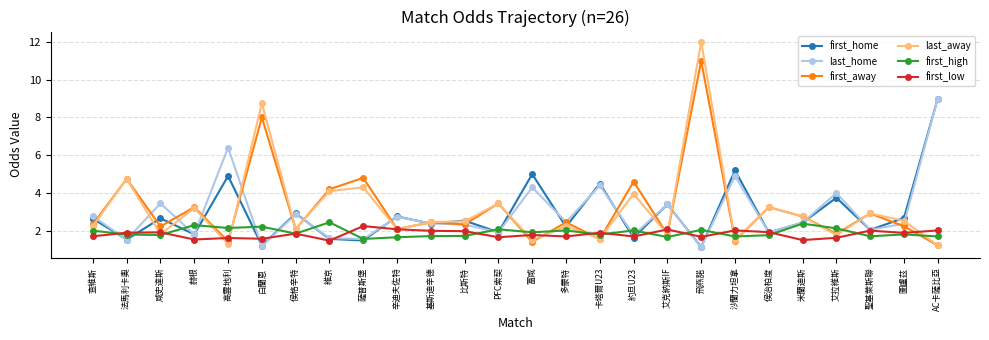

Which series has the largest range (max minus min)?

last_away